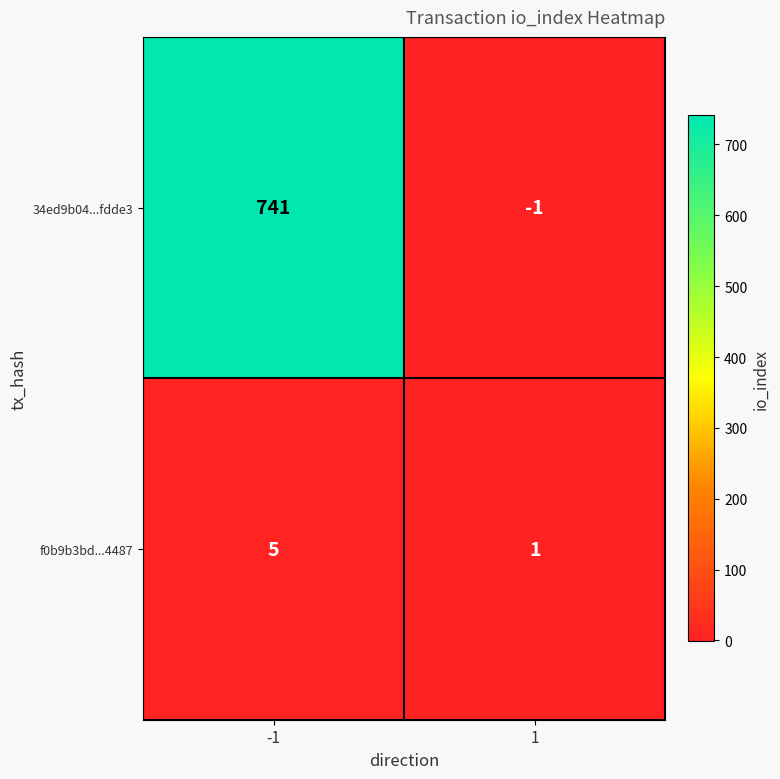

The value of 34ed9b04...fdde3 at -1 is 1273. True or false?

False